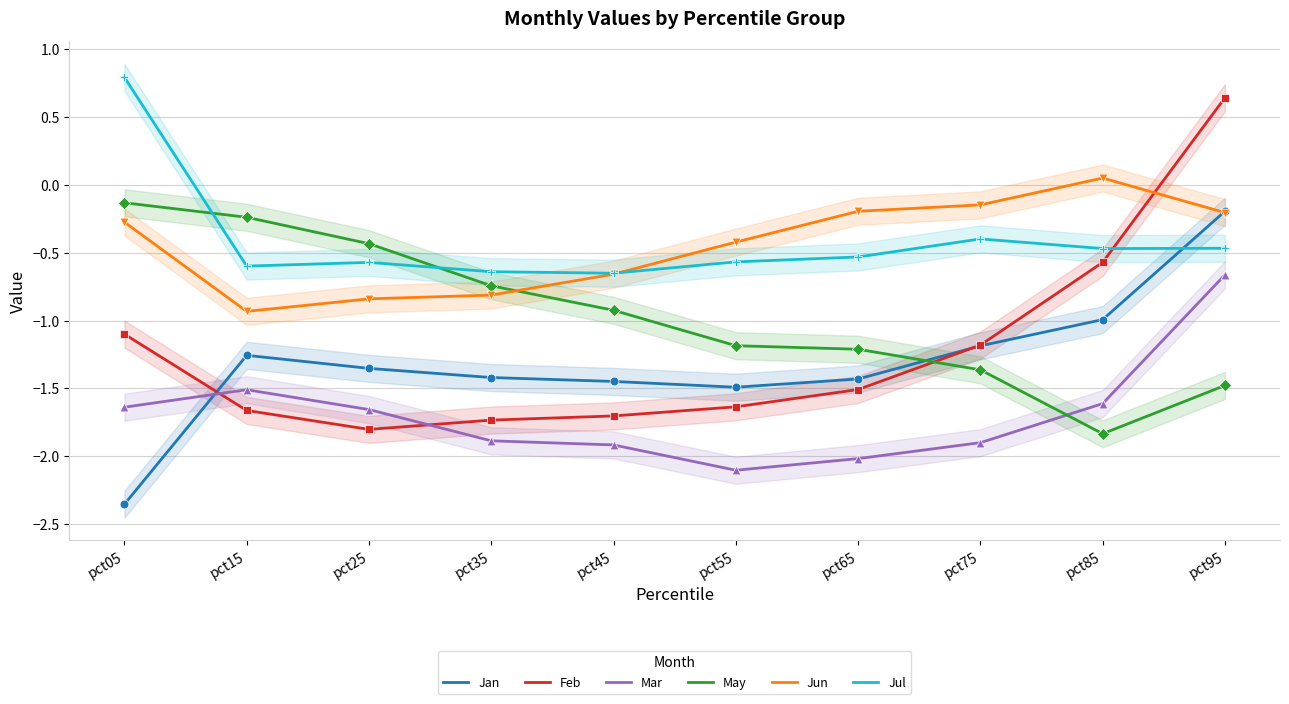

Which series contains the lowest Y value?

Jan